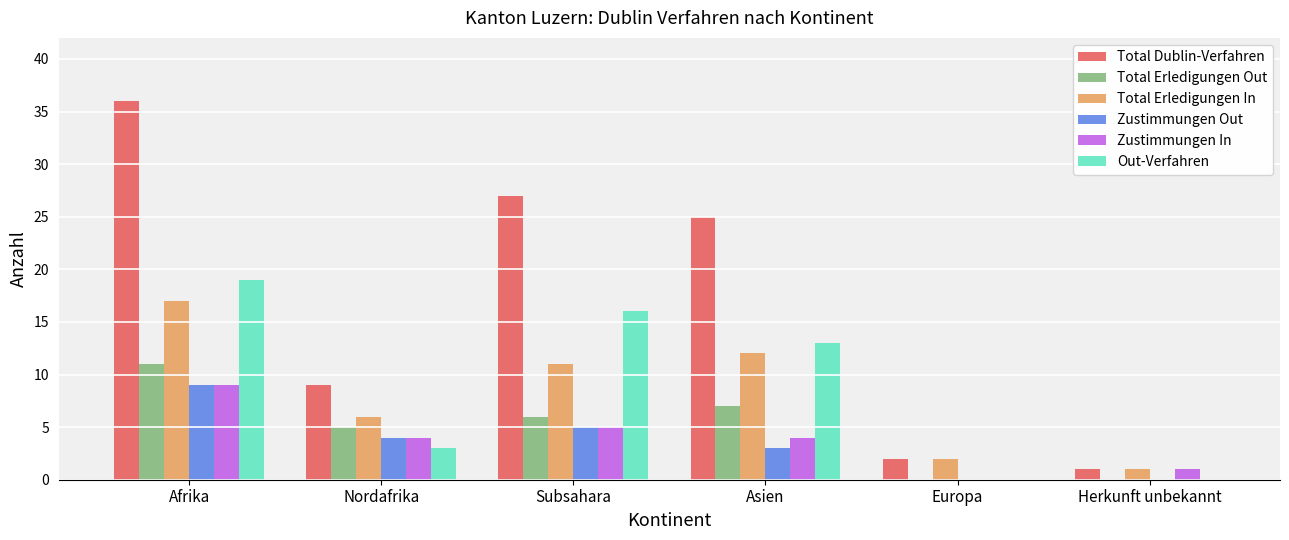

Reading left to right, transcribe all the data shown in this chart.

Total Dublin-Verfahren: 36	9	27	25	2	1
Total Erledigungen Out: 11	5	6	7	0	0
Total Erledigungen In: 17	6	11	12	2	1
Zustimmungen Out: 9	4	5	3	0	0
Zustimmungen In: 9	4	5	4	0	1
Out-Verfahren: 19	3	16	13	0	0